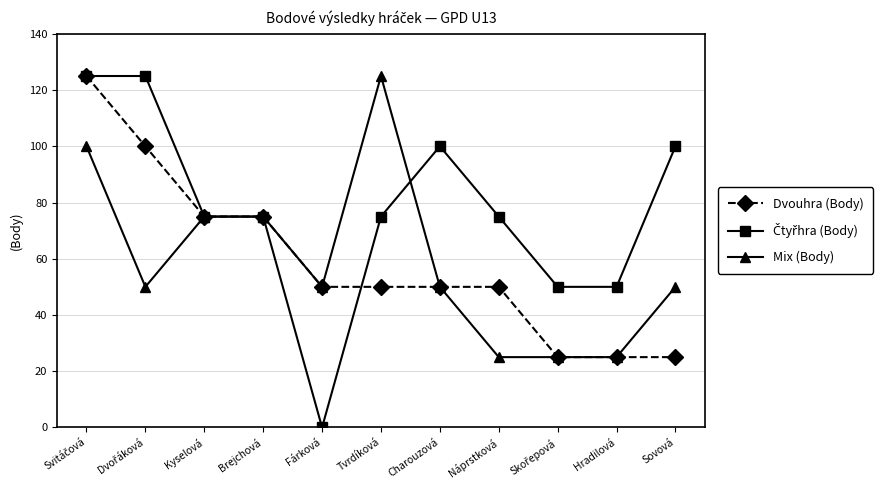

The value of Mix (Body) at Náprstková is 33. True or false?

False